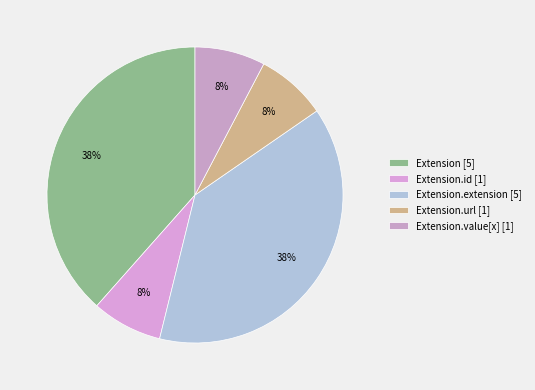

How many slices are in this pie chart?

5